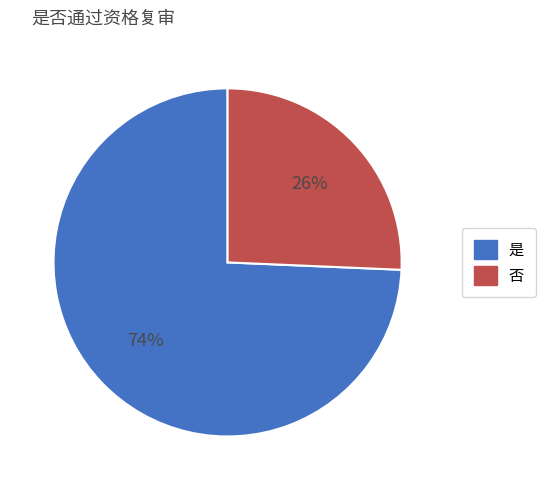

Count the number of slices in the pie.

2